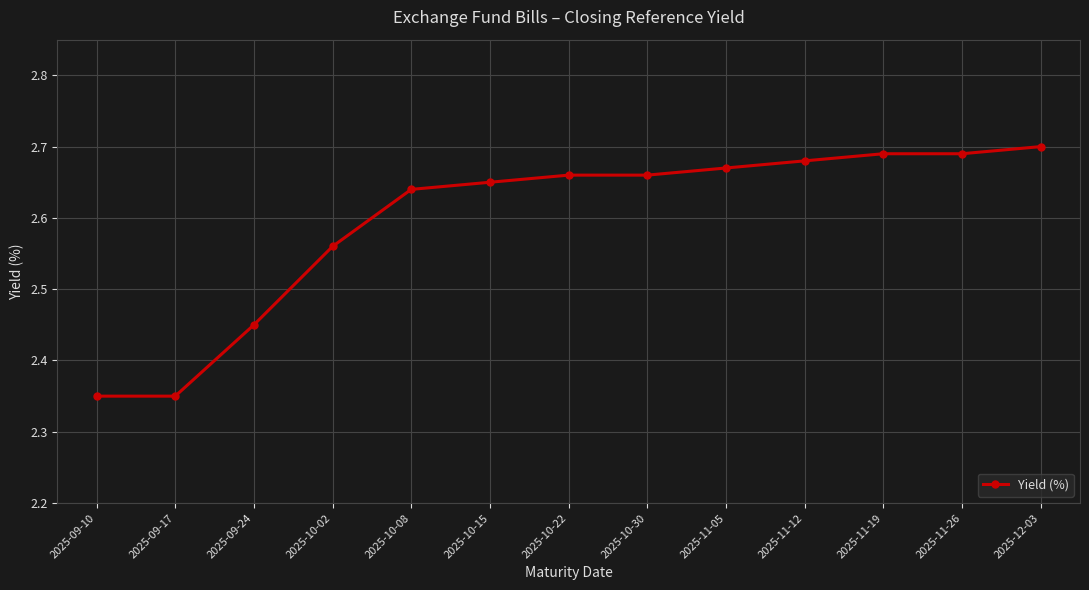

Between 2025-12-03 and 2025-10-02, which is larger?

2025-12-03